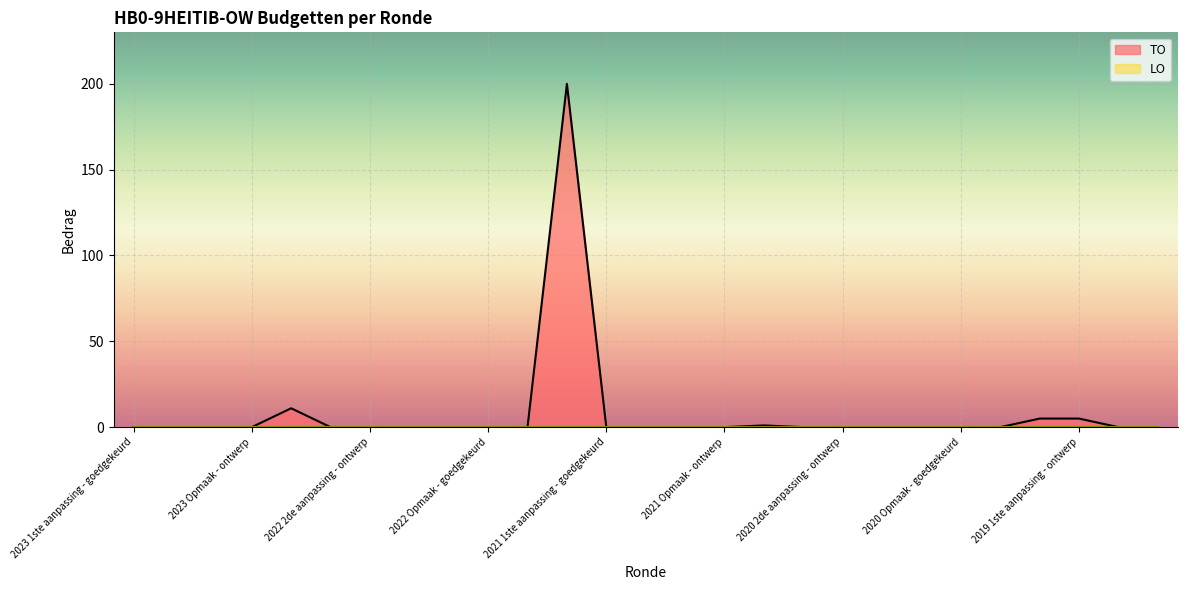

How many points are higher than both their immediate neighbors (excluding endpoints)?

3